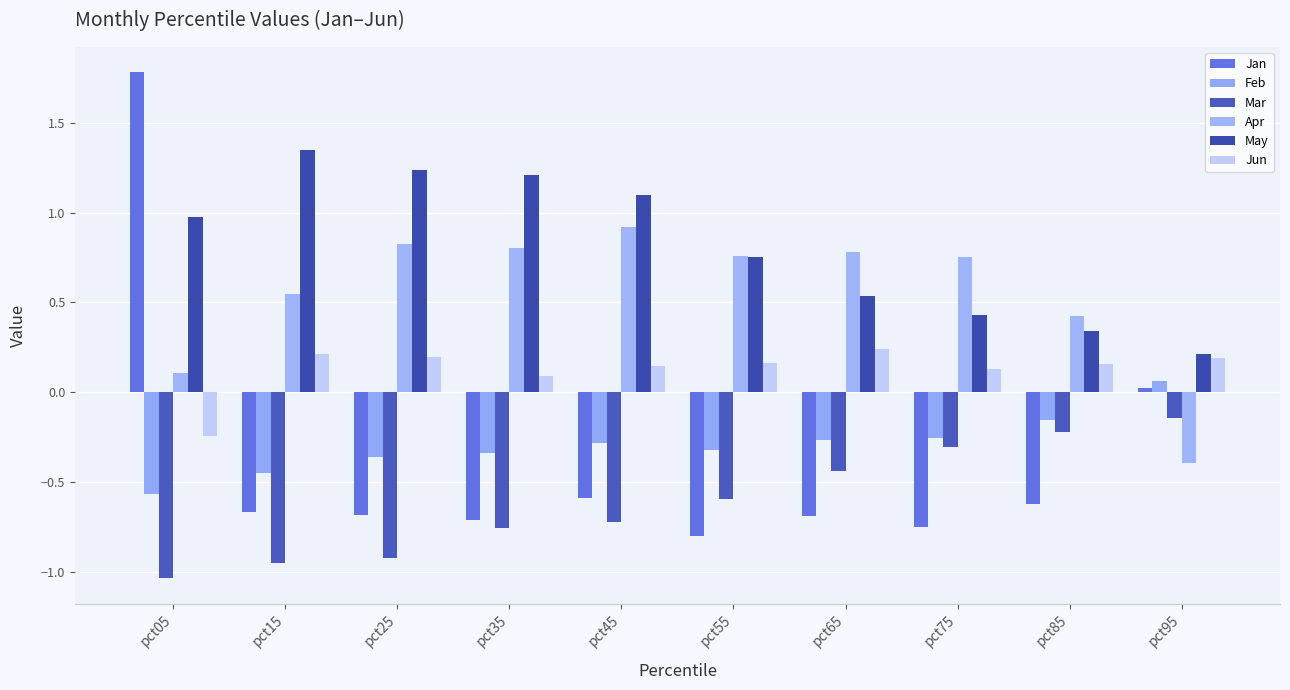

How many values in Jun are below zero?

1